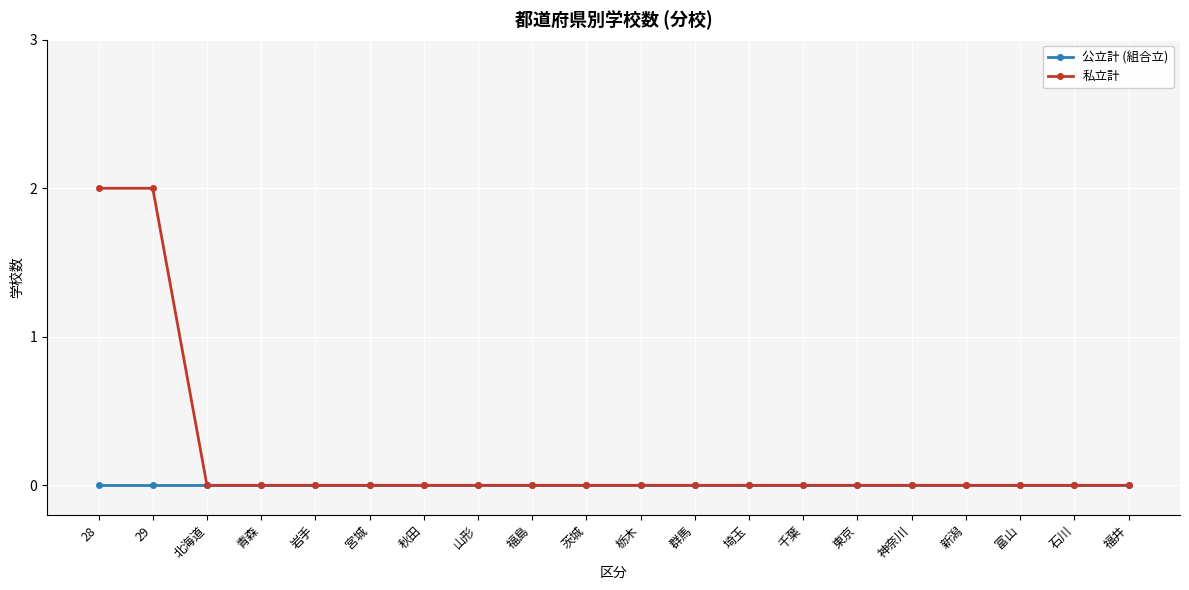

Is this an area chart (filled region under the line)?

No